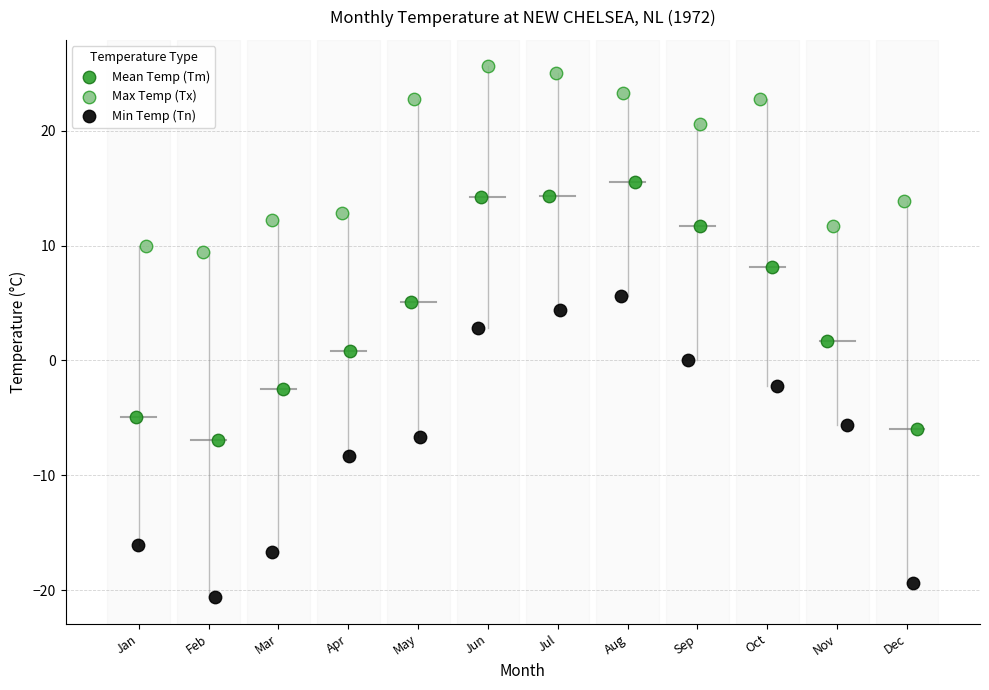

Which series reaches the minimum Y coordinate?

Min Temp (Tn)